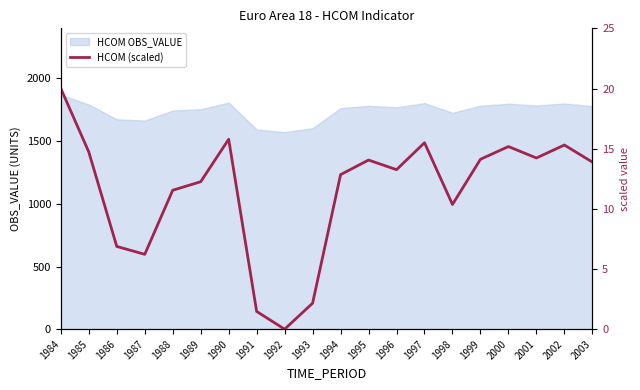

Reading left to right, list all the values displayed in this chart.

20.0	14.7	6.9	6.2	11.5	12.3	15.8	1.5	0.0	2.2	12.8	14.1	13.3	15.5	10.4	14.1	15.2	14.2	15.3	13.9